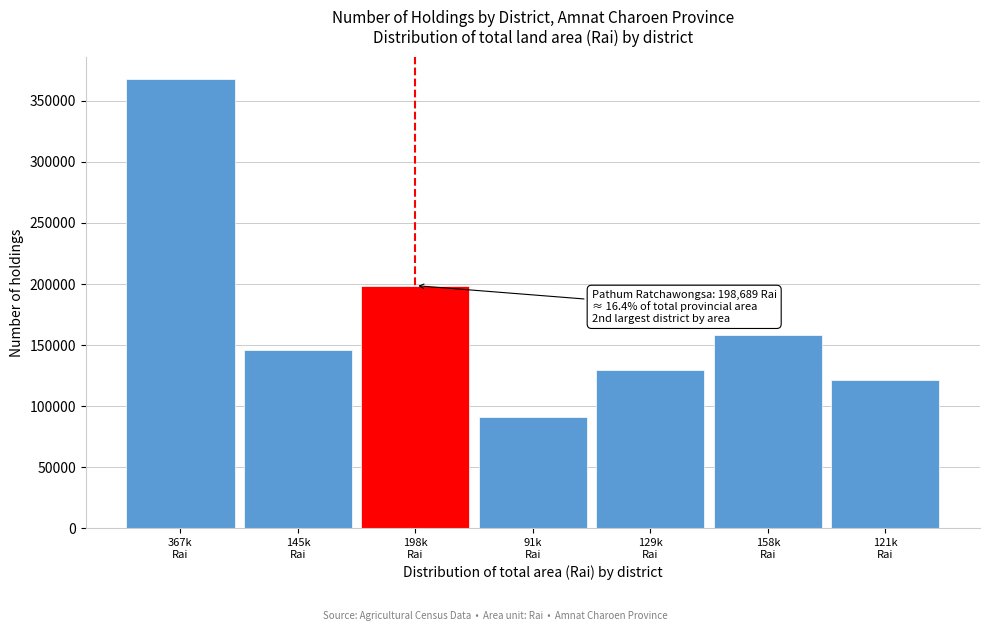

Reading right to left, transcribe all the data shown in this chart.

121511	158479	129777	91131	198689	145853	367624